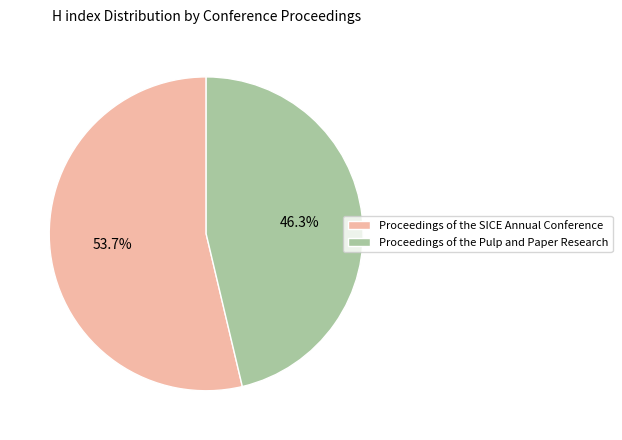

To the nearest percent, what is the combined percentage of Proceedings of the SICE Annual Conference and Proceedings of the Pulp and Paper Research?

100%